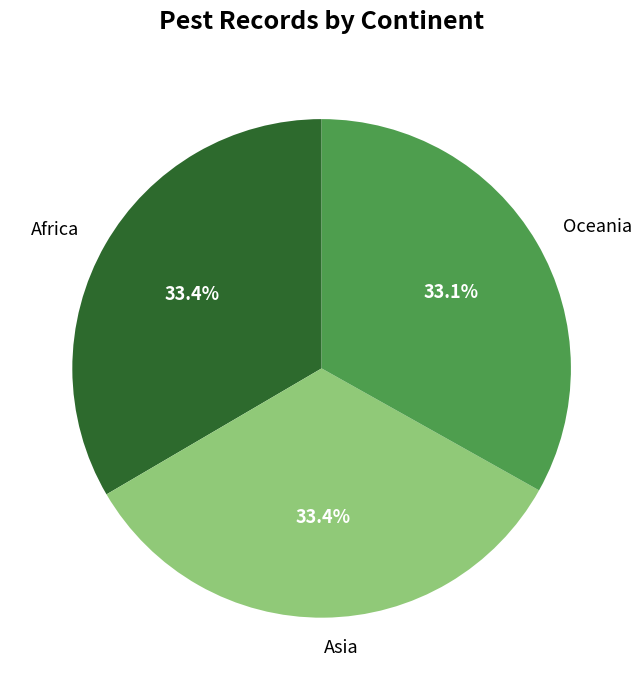

How many segments does this pie chart have?

3